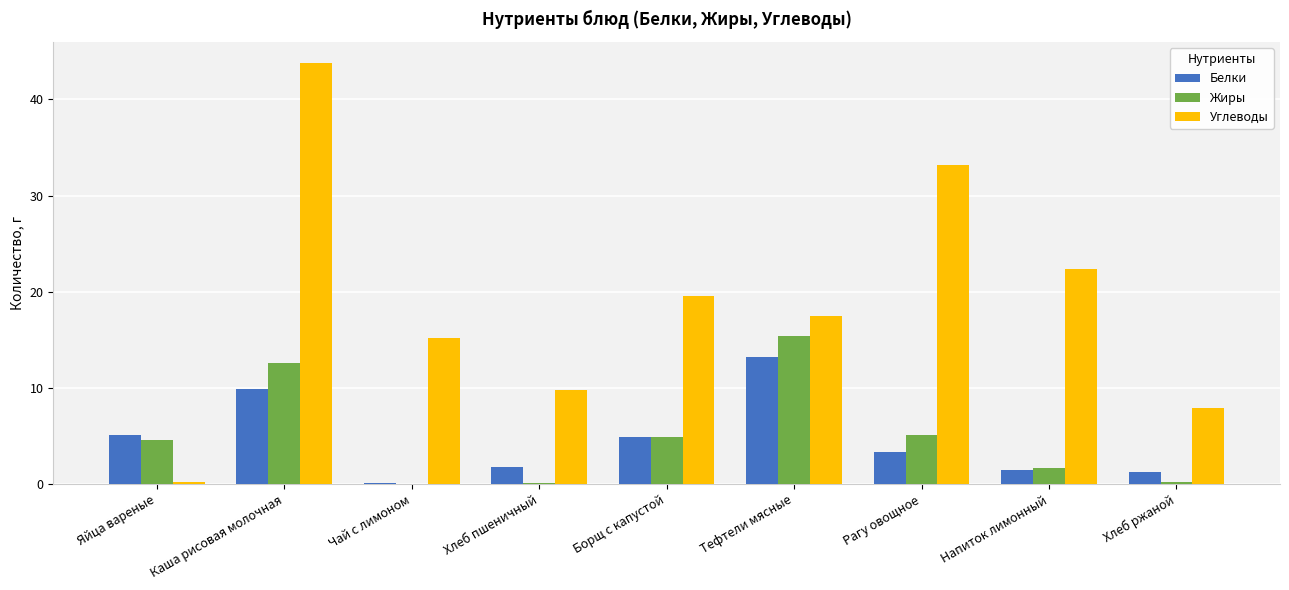

At which category is the sum across all series the highest?

Каша рисовая молочная